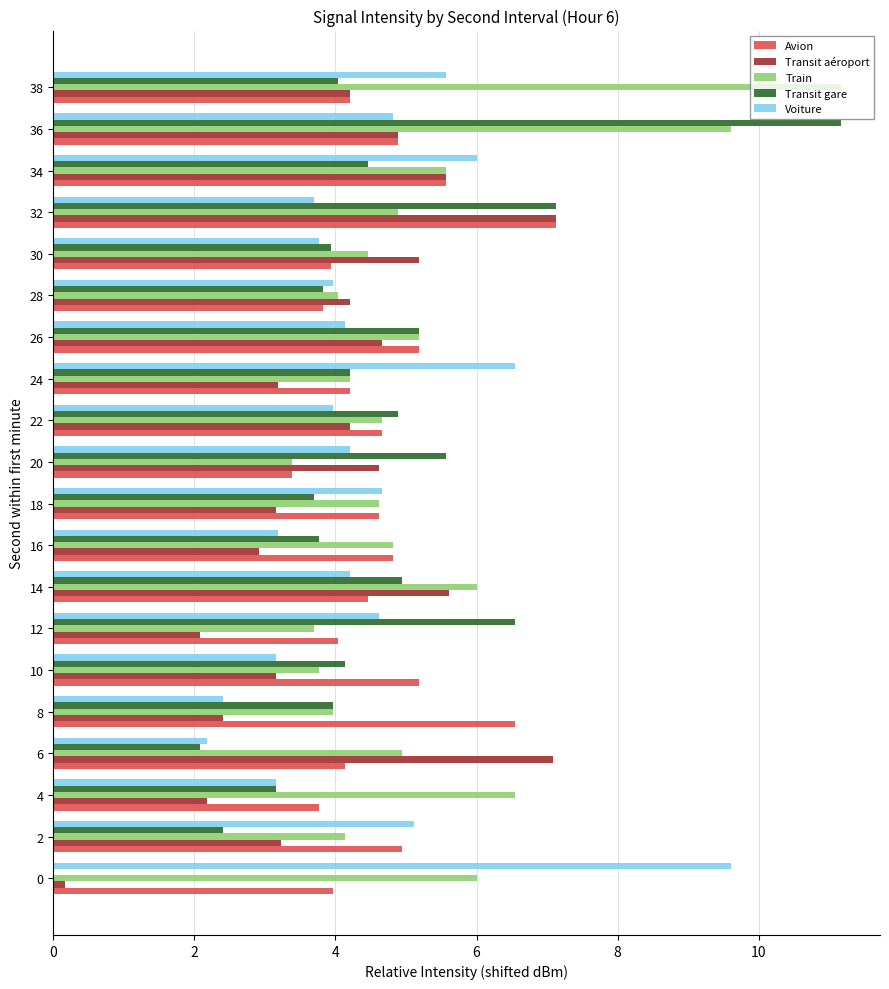

What is the highest value of the Train series?

11.2